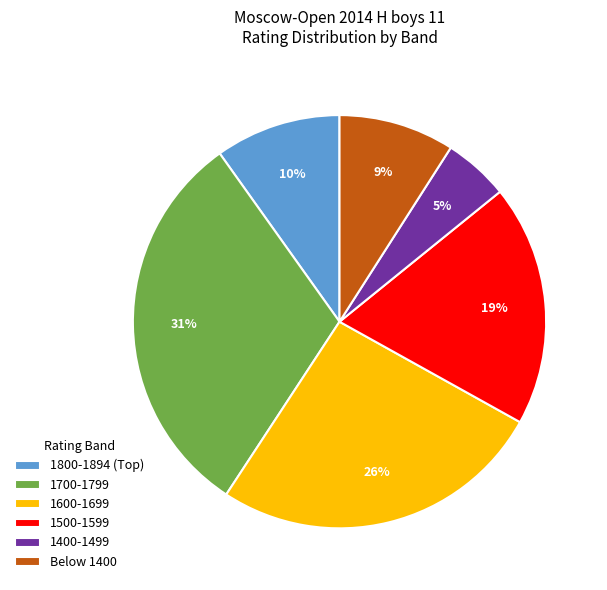

To the nearest percent, what is the average slice percentage?

17%